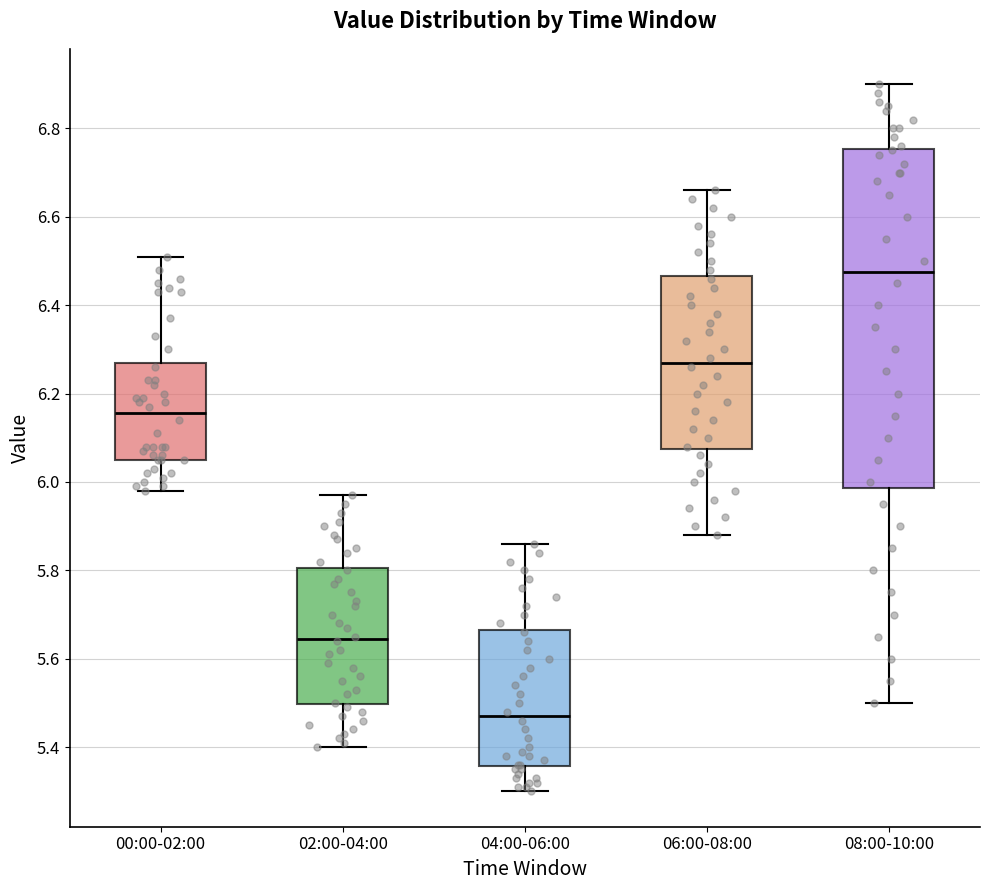

Where does the upper whisker of the box for 02:00-04:00 end on the y-axis? The values are not printed on the chart, so give them approximately, as read against the axis.

5.98